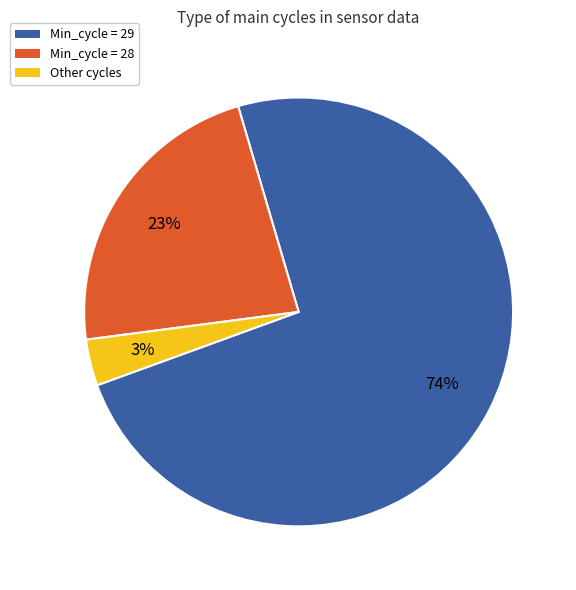

Is there a majority slice in this chart?

Yes